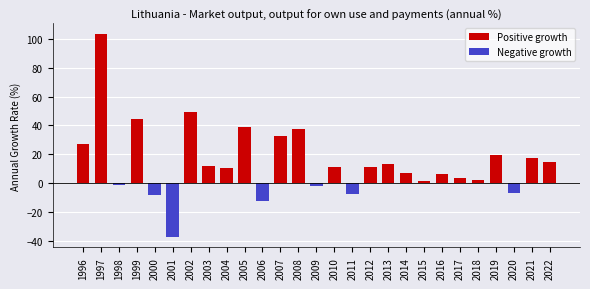

Reading left to right, transcribe all the data shown in this chart.

Positive growth: 1996=26.9	1997=103.5	1998=0.0	1999=44.4	2000=0.0	2001=0.0	2002=49.3	2003=11.8	2004=10.5	2005=38.9	2006=0.0	2007=32.7	2008=37.7	2009=0.0	2010=11.2	2011=0.0	2012=10.9	2013=13.4	2014=6.8	2015=1.5	2016=6.0	2017=3.8	2018=2.4	2019=19.4	2020=0.0	2021=17.2	2022=14.3
Negative growth: 1996=0.0	1997=0.0	1998=-1.2	1999=0.0	2000=-8.1	2001=-37.4	2002=0.0	2003=0.0	2004=0.0	2005=0.0	2006=-12.6	2007=0.0	2008=0.0	2009=-1.9	2010=0.0	2011=-7.6	2012=0.0	2013=0.0	2014=0.0	2015=0.0	2016=0.0	2017=0.0	2018=0.0	2019=0.0	2020=-6.8	2021=0.0	2022=0.0